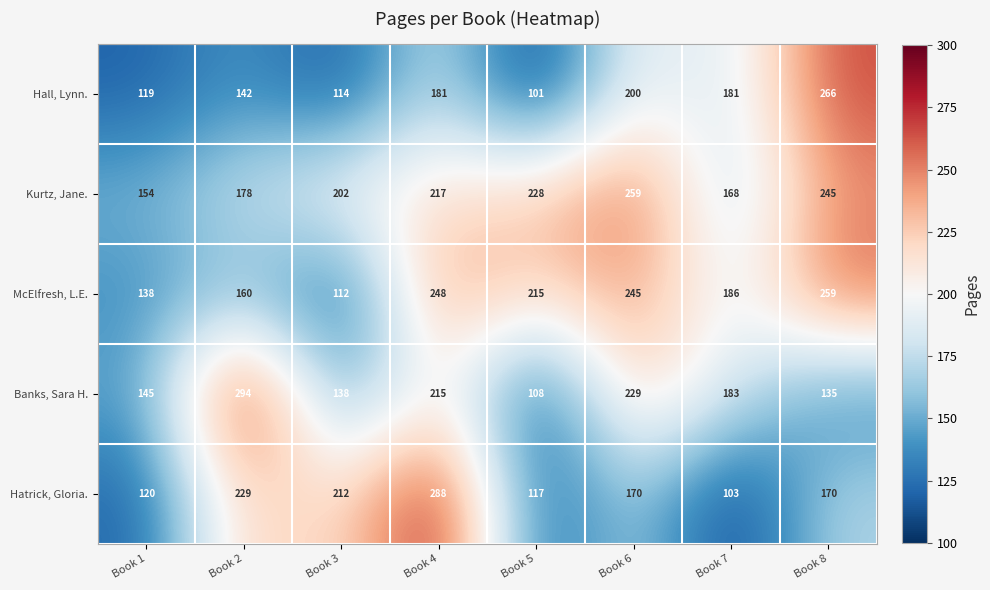

What is the difference between the Hall, Lynn. values at Book 4 and Book 8?

85